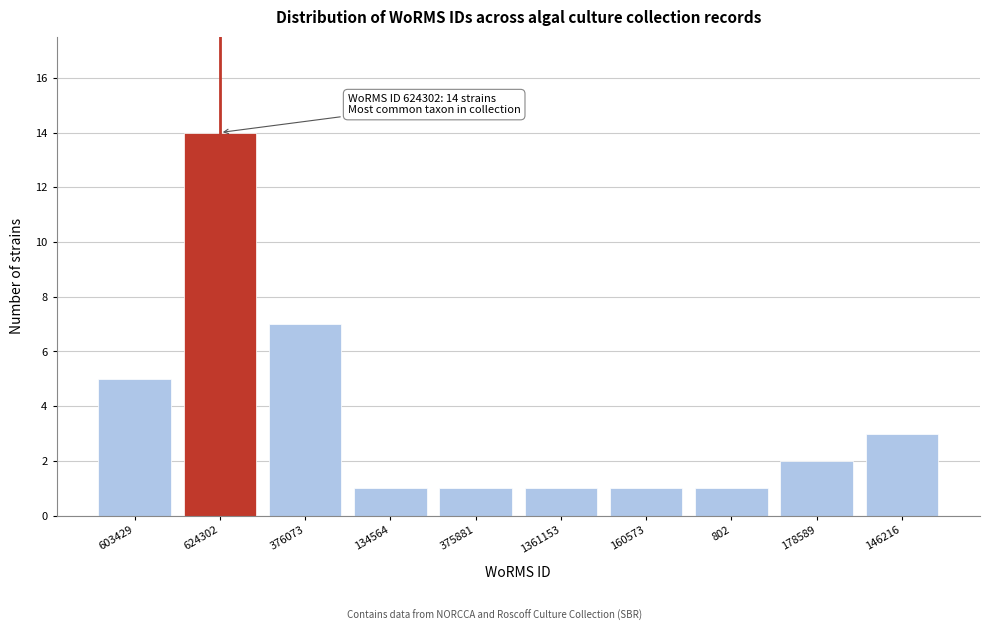

Reading left to right, what are all the values shown in this chart?

603429=5	624302=14	376073=7	134564=1	375881=1	1361153=1	160573=1	802=1	178589=2	146216=3